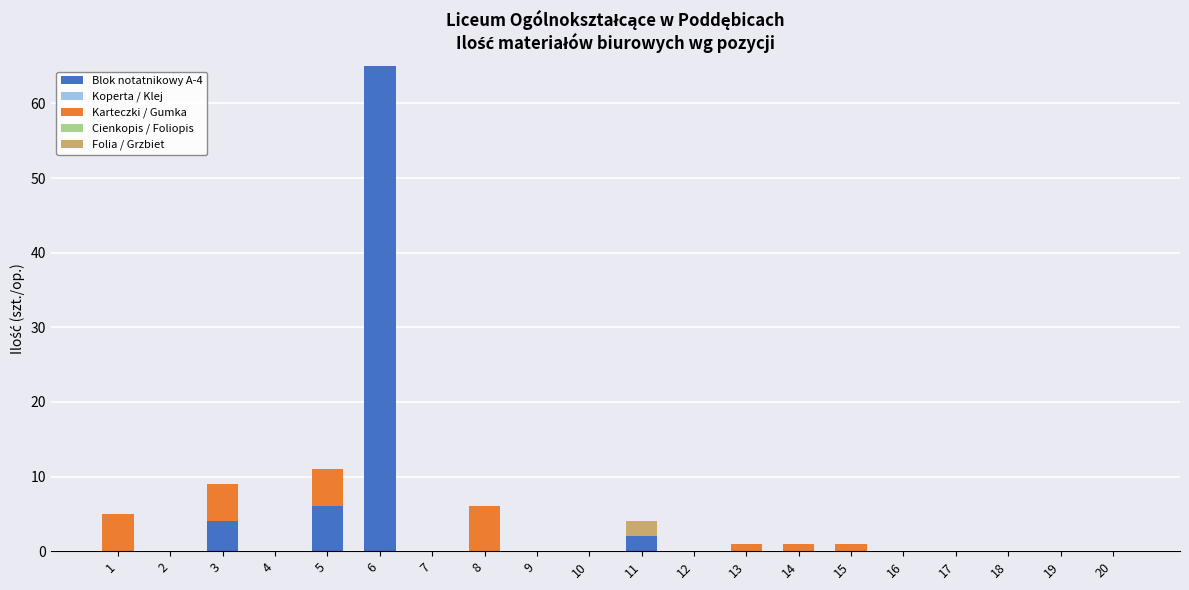

Which category has the highest value in the Blok notatnikowy A-4 series?

6